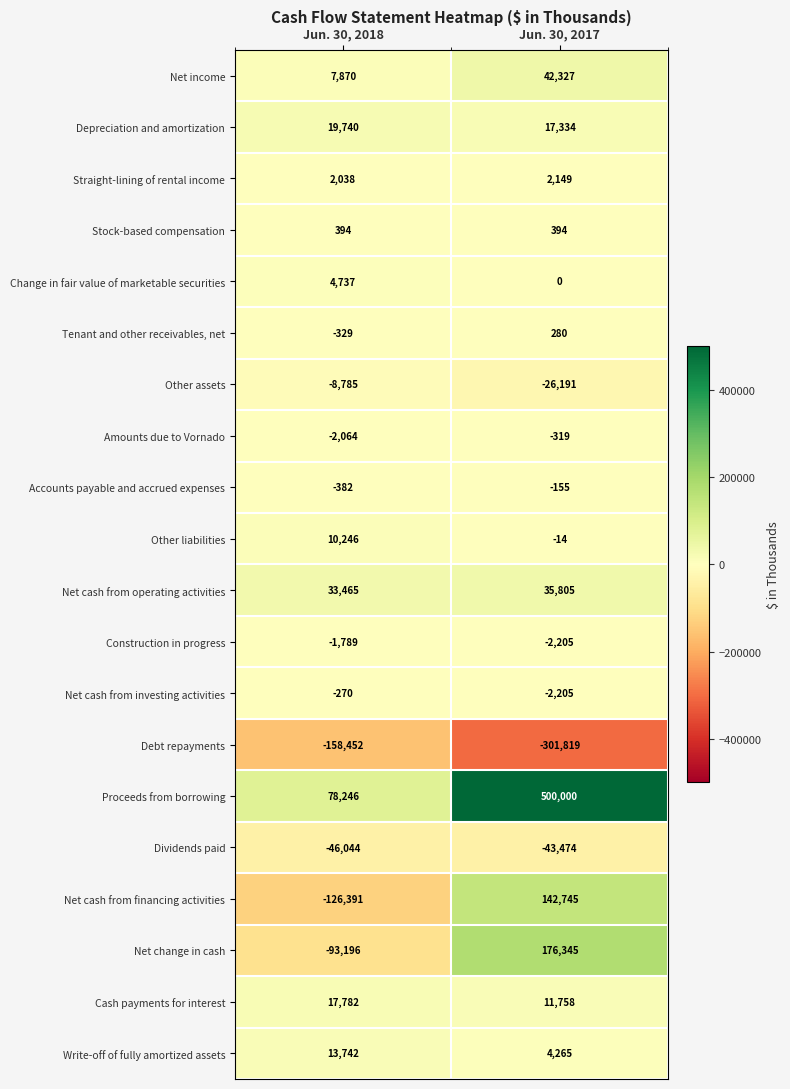

Count the number of categories in the chart.

2